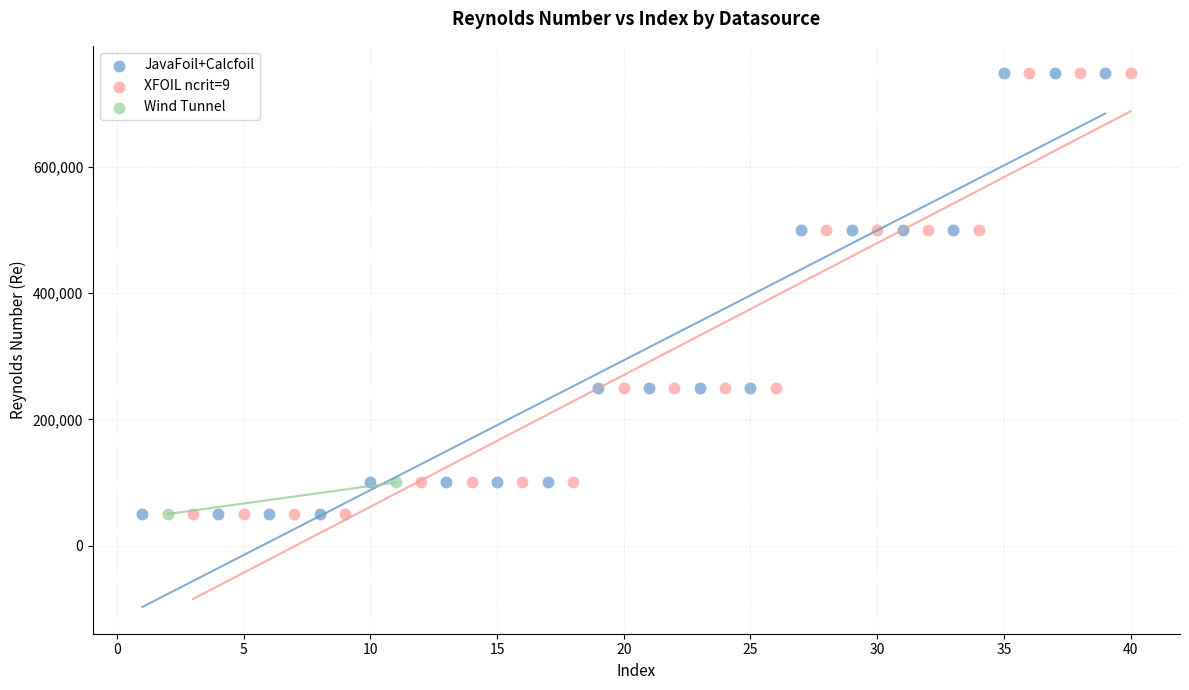

What are all the series names shown in the legend?

JavaFoil+Calcfoil, XFOIL ncrit=9, Wind Tunnel